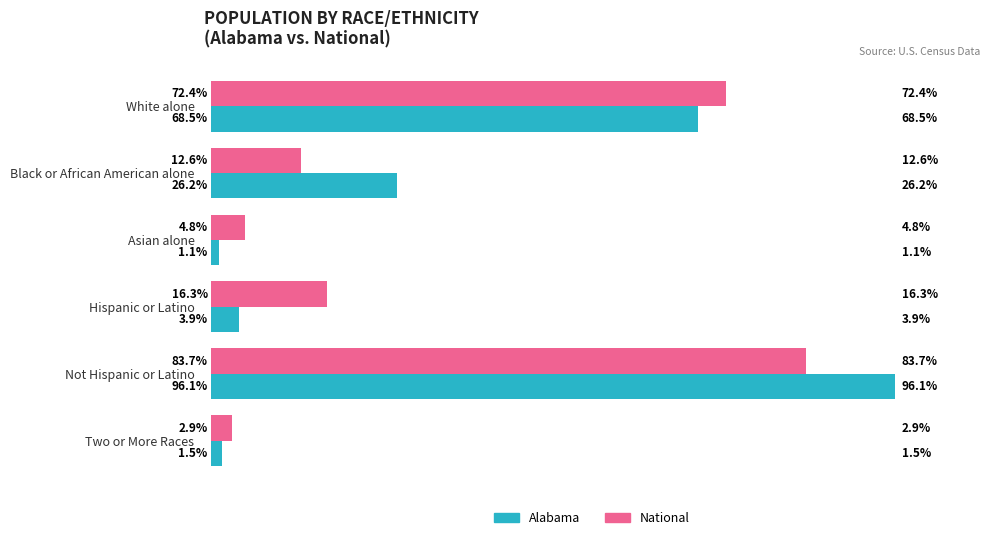

Where is National nearest to the value 43?

Hispanic or Latino